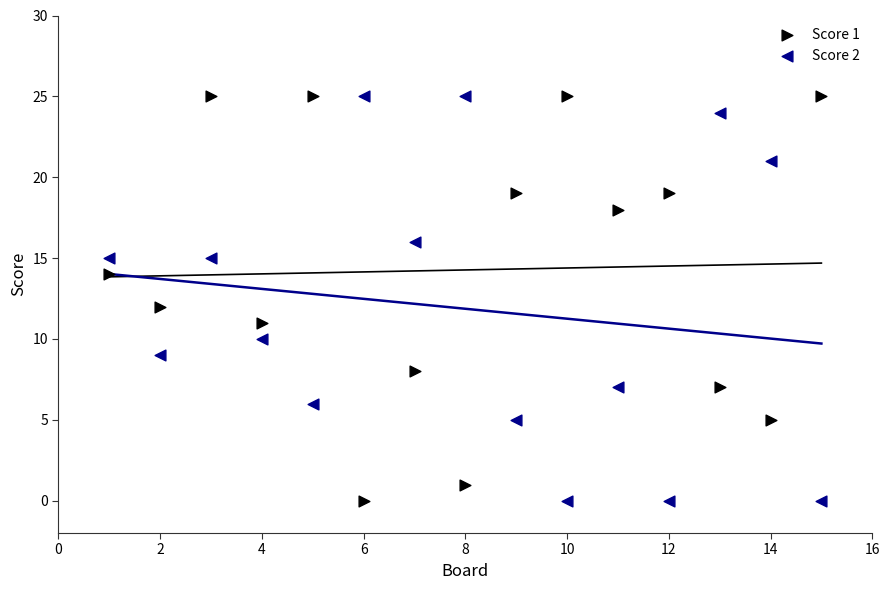

What is the X range (max minus min) for the scatter plot?

14